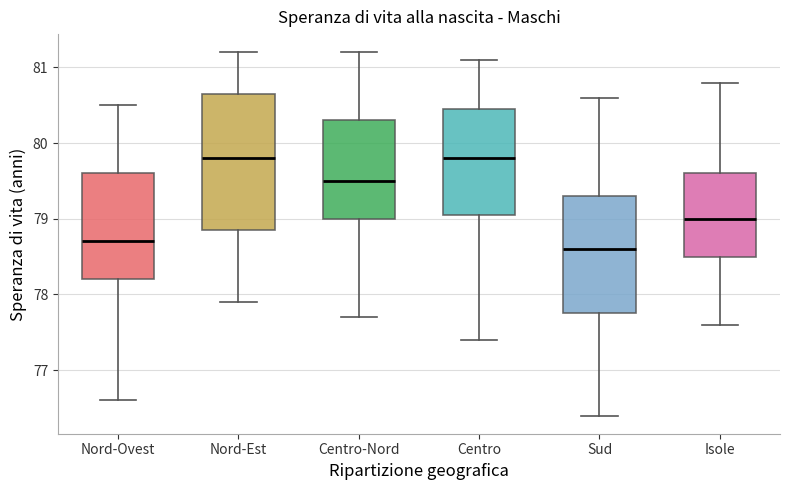

Comparing the boxes themselves (not the whiskers), which one is the tallest?

Nord-Est